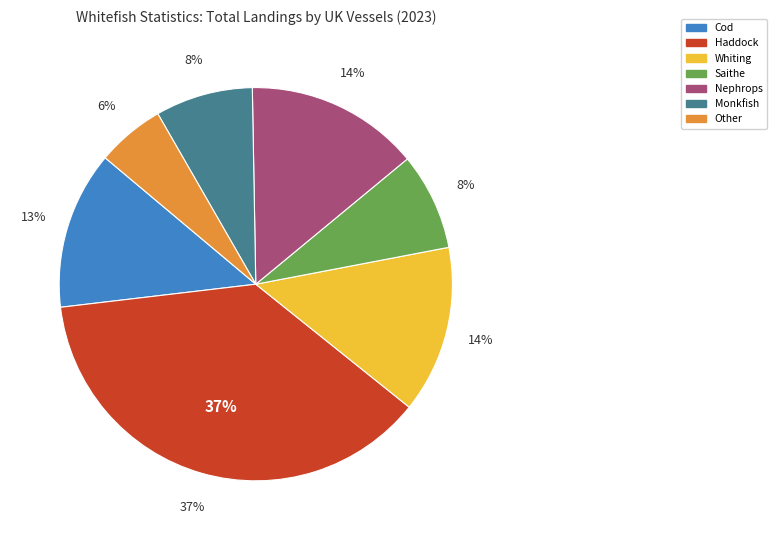

What percentage do Saithe and Haddock together represent?

45.4%